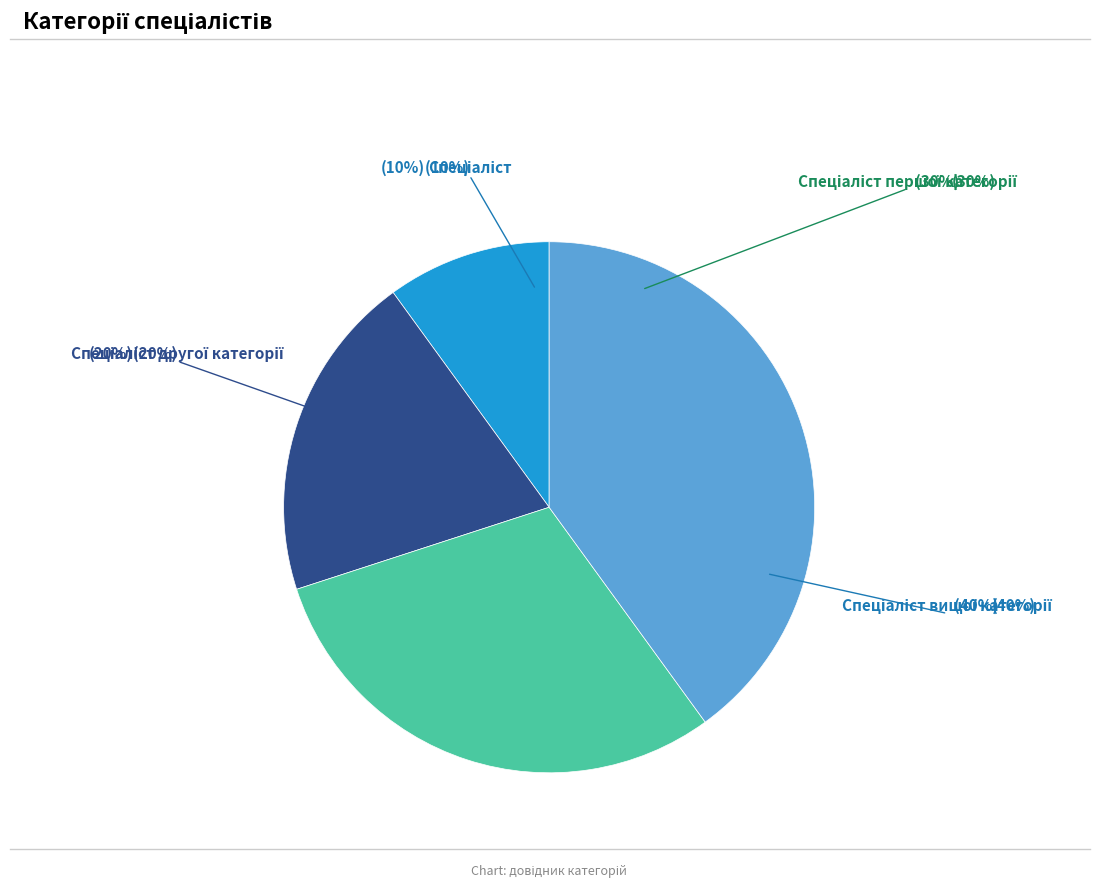

To the nearest percent, what is the average slice percentage?

25%